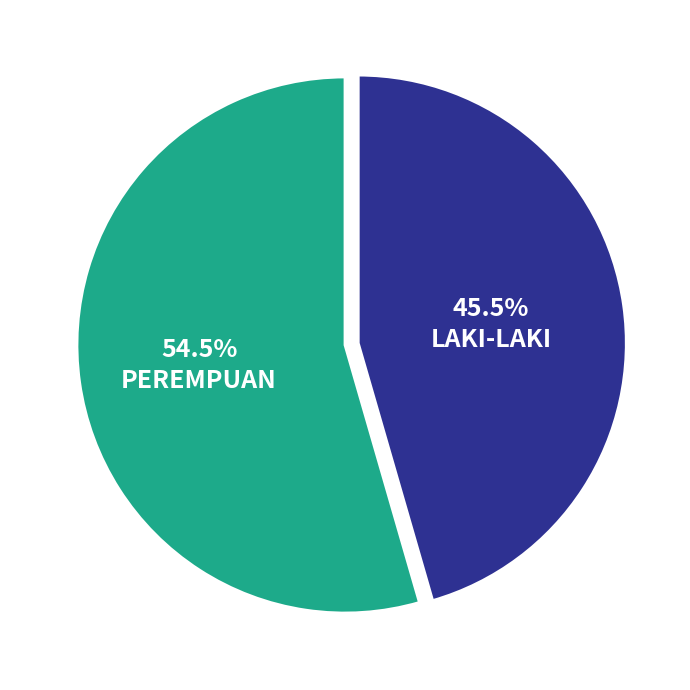

Rank the categories by value from lowest to highest.

LAKI-LAKI, PEREMPUAN